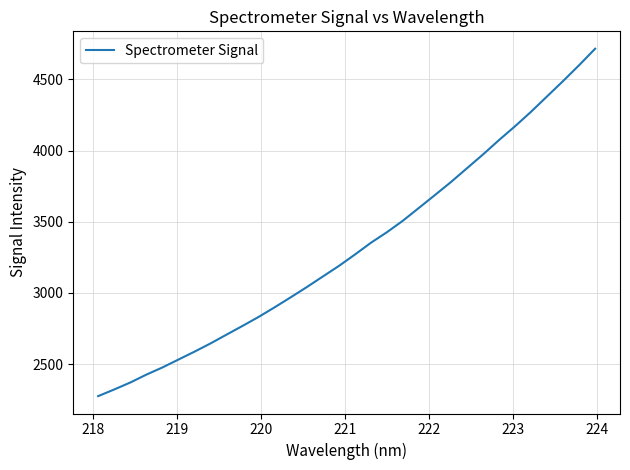

What is the maximum value shown in the chart?

4714.9